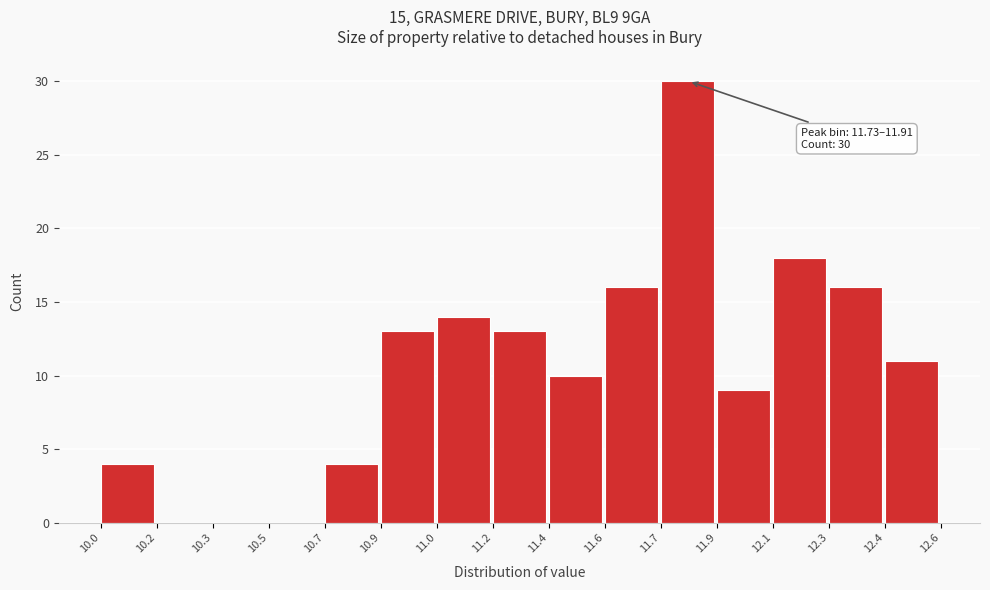

Reading left to right, extract all data points from this chart.

10.0=4	10.2=0	10.3=0	10.5=0	10.7=4	10.9=13	11.0=14	11.2=13	11.4=10	11.6=16	11.7=30	11.9=9	12.1=18	12.3=16	12.4=11